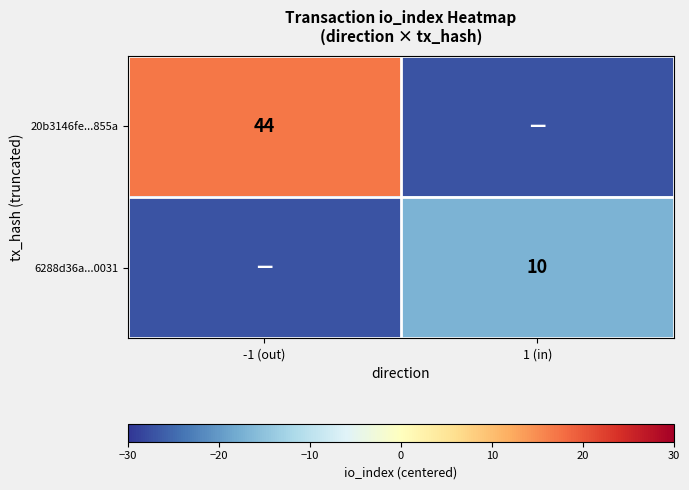

True or false: 6288d36a...0031 has a value of 10 at 1 (in).

True